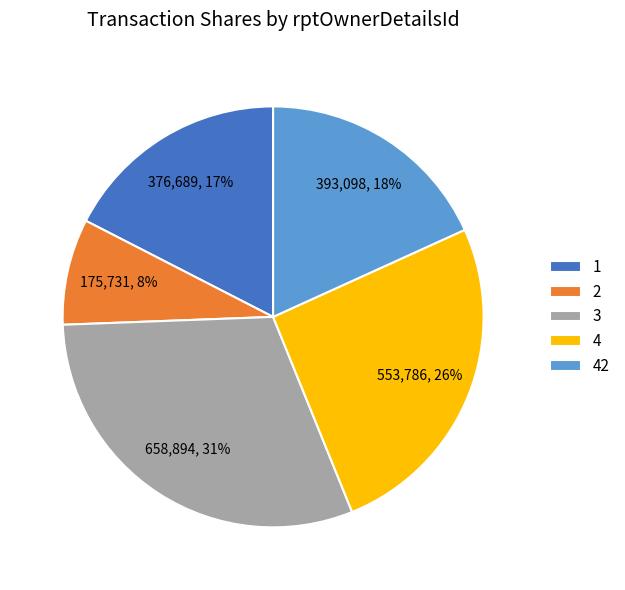

Combined, do 42 and 2 account for over 50%?

No